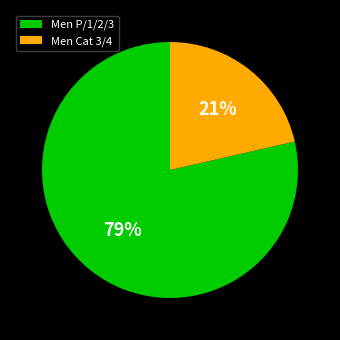

What percentage is the Men Cat 3/4 slice, to the nearest percent?

21%